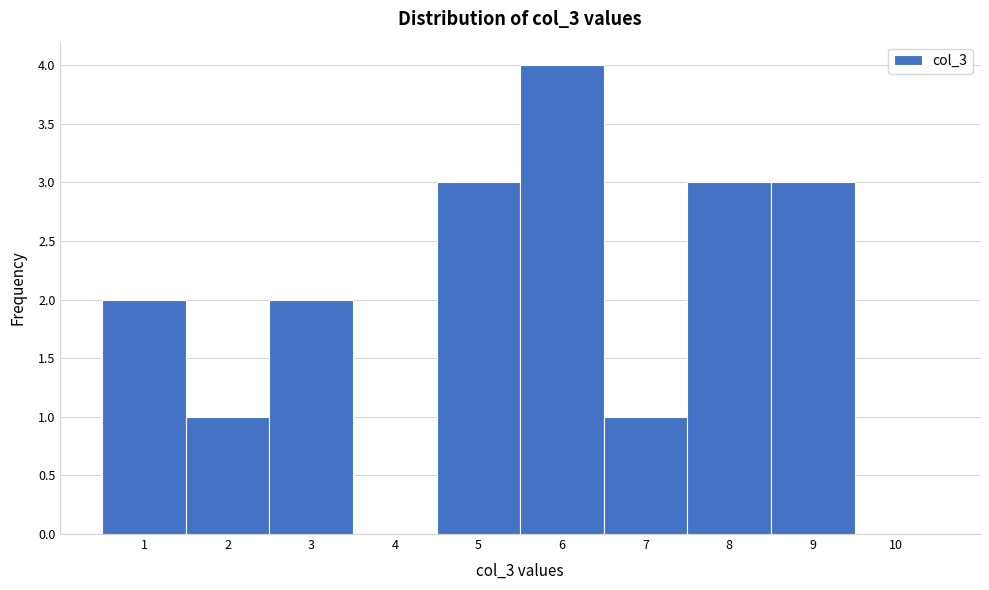

Reading left to right, transcribe this chart: for each bar, give the range it covers on the x-axis and its height. The values are not printed on the chart, so give them approximately, as read against the axis.

0.5 to 1.5: 2
1.5 to 2.5: 1
2.5 to 3.5: 2
3.5 to 4.5: 0
4.5 to 5.5: 3
5.5 to 6.5: 4
6.5 to 7.5: 1
7.5 to 8.5: 3
8.5 to 9.5: 3
9.5 to 10.5: 0